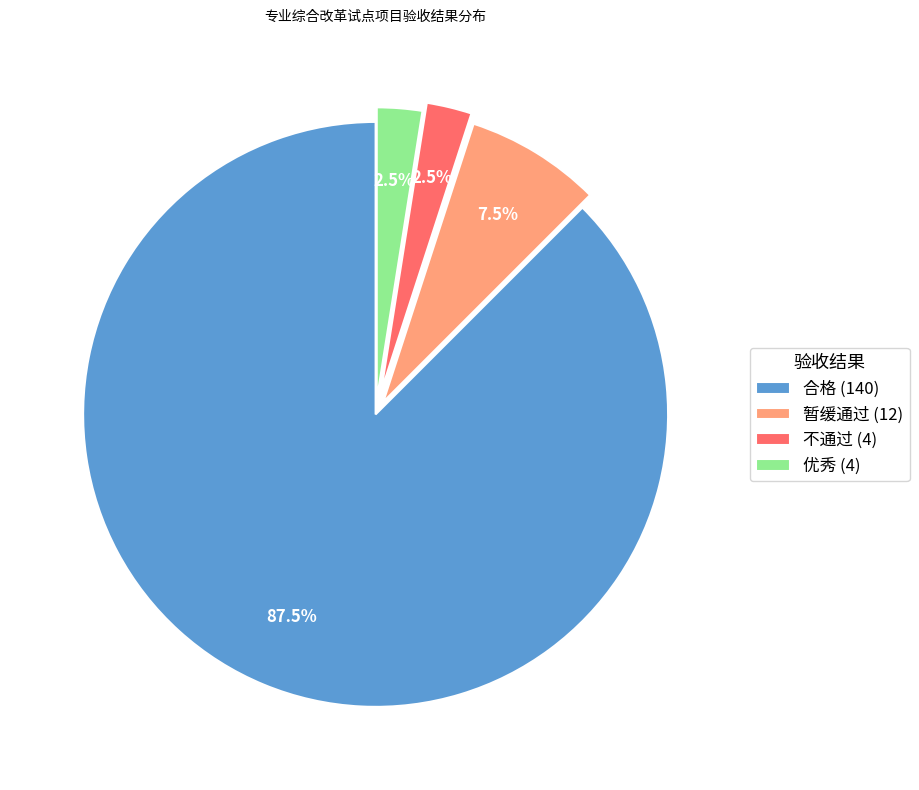

Do 优秀 and 不通过 together represent more than half of the pie?

No